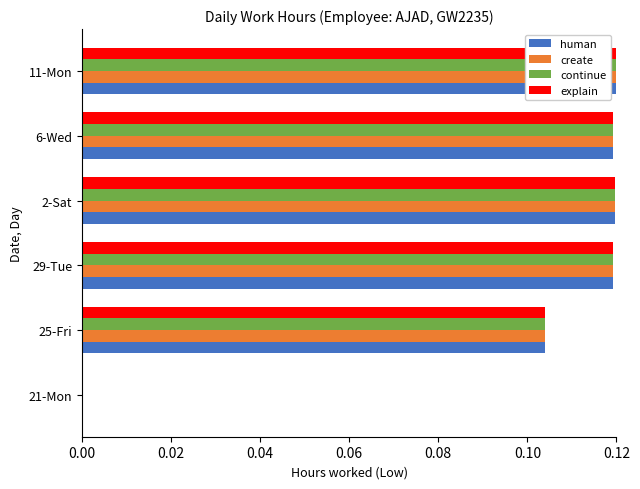

The create series shows 0.0 at 6-Wed. True or false?

False